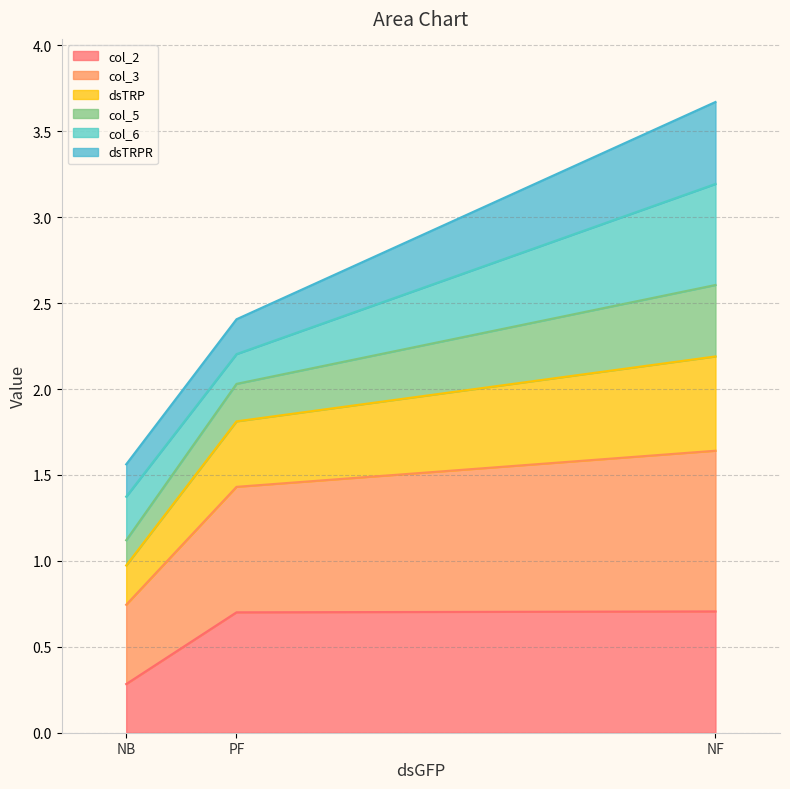

At which category is the sum across all series the highest?

NF